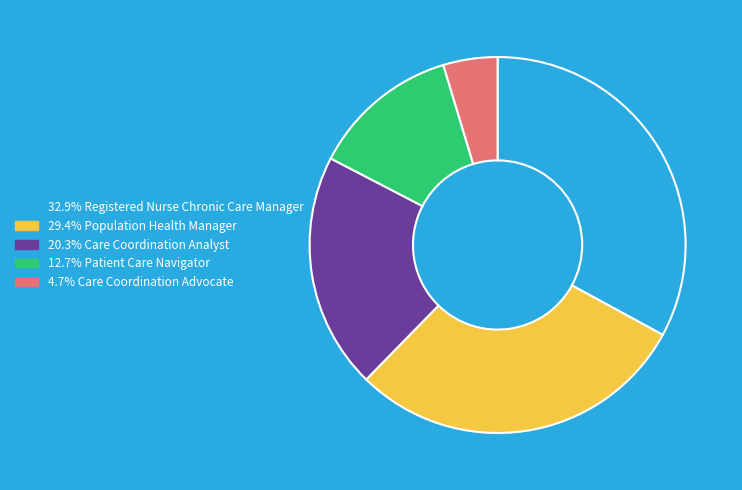

Does any single category account for the majority?

No